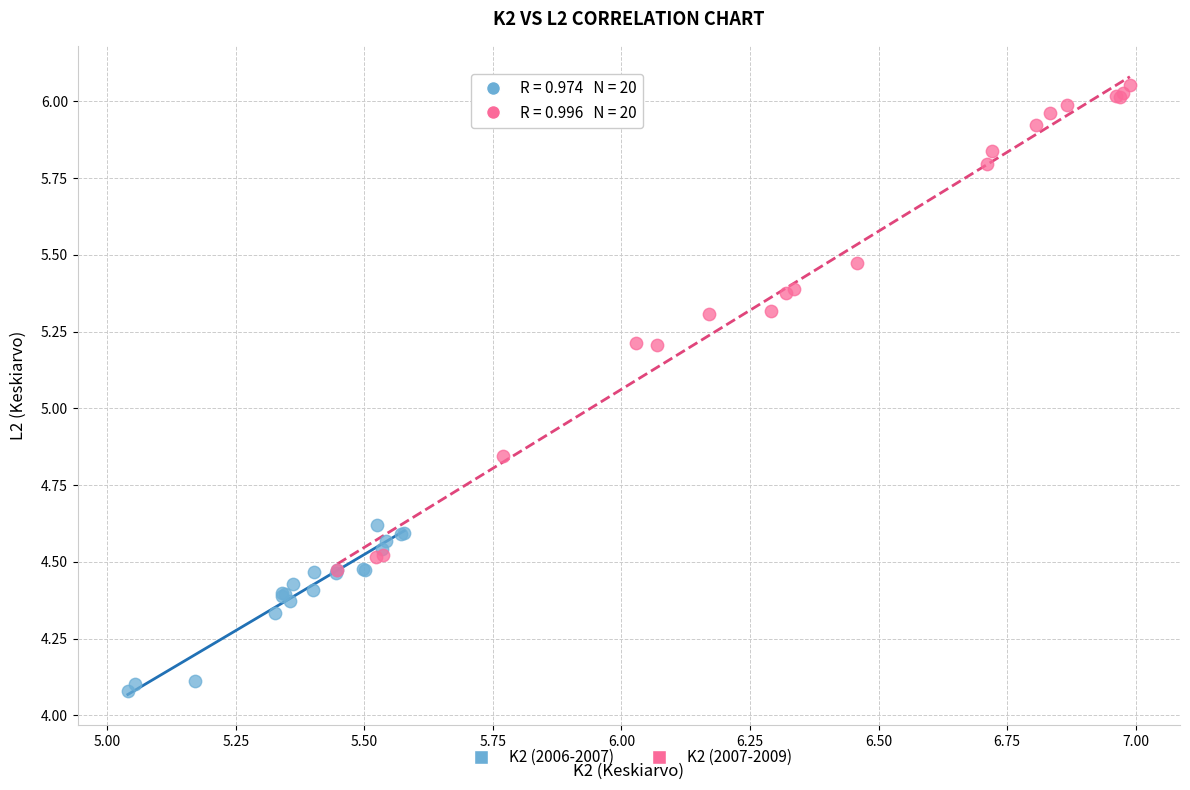

Which series reaches the minimum Y coordinate?

K2 (2006-2007)